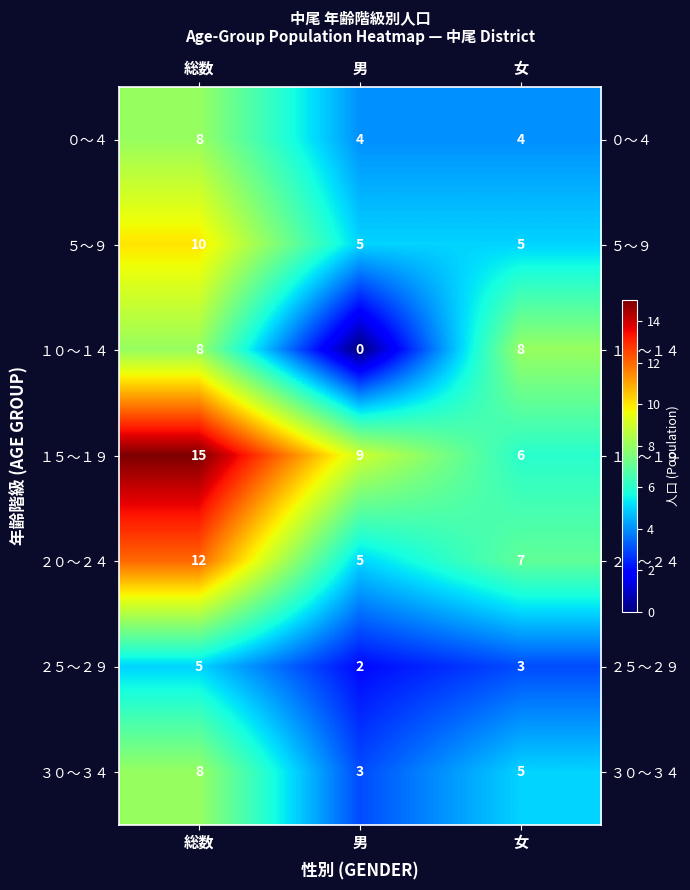

What is the approximate value of ２０～２４ at 総数?

12